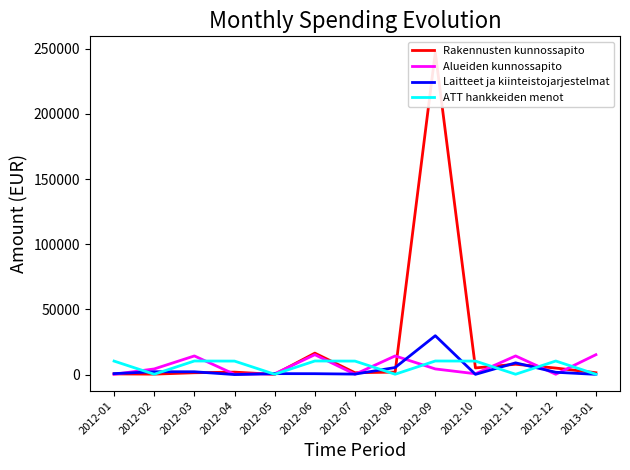

Reading left to right, list all the values displayed in this chart.

Rakennusten kunnossapito: 2012-01=513.9	2012-02=329.0	2012-03=1404.0	2012-04=1888.0	2012-05=157.8	2012-06=16450.7	2012-07=1422.2	2012-08=1888.0	2012-09=247079.2	2012-10=5100.0	2012-11=7930.0	2012-12=5000.0	2013-01=1422.2
Alueiden kunnossapito: 2012-01=246.0	2012-02=4330.2	2012-03=14302.5	2012-04=238.4	2012-05=636.0	2012-06=15259.9	2012-07=238.4	2012-08=14302.5	2012-09=4330.2	2012-10=636.0	2012-11=14302.5	2012-12=238.4	2013-01=15259.9
Laitteet ja kiinteistojarjestelmat: 2012-01=750.5	2012-02=2183.3	2012-03=2152.6	2012-04=20.2	2012-05=721.0	2012-06=680.0	2012-07=365.9	2012-08=5403.7	2012-09=29805.1	2012-10=170.0	2012-11=8992.9	2012-12=1772.9	2013-01=174.3
ATT hankkeiden menot: 2012-01=10351.9	2012-02=251.2	2012-03=10417.8	2012-04=10351.9	2012-05=251.2	2012-06=10417.8	2012-07=10351.9	2012-08=251.2	2012-09=10417.8	2012-10=10351.9	2012-11=251.2	2012-12=10417.8	2013-01=251.2